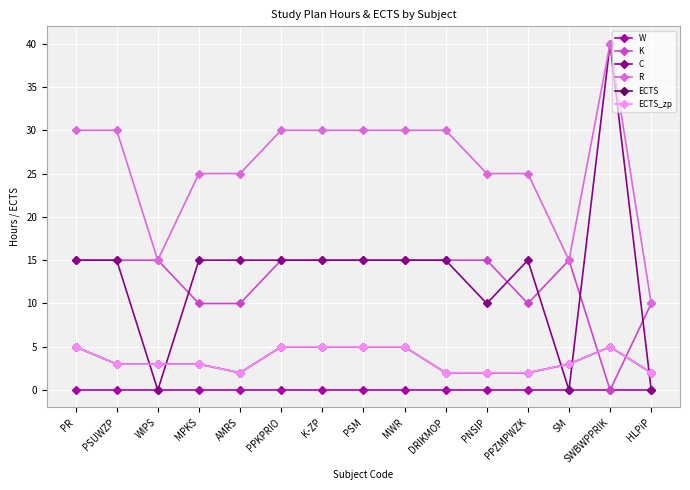

Does the chart have visible grid lines?

Yes